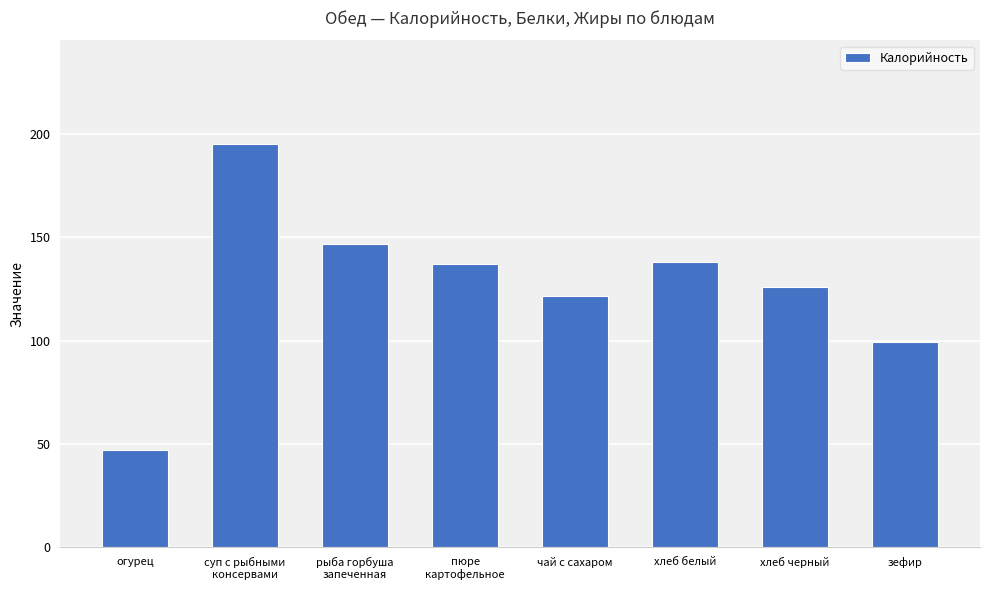

The value at пюре
картофельное is 137.2. True or false?

True